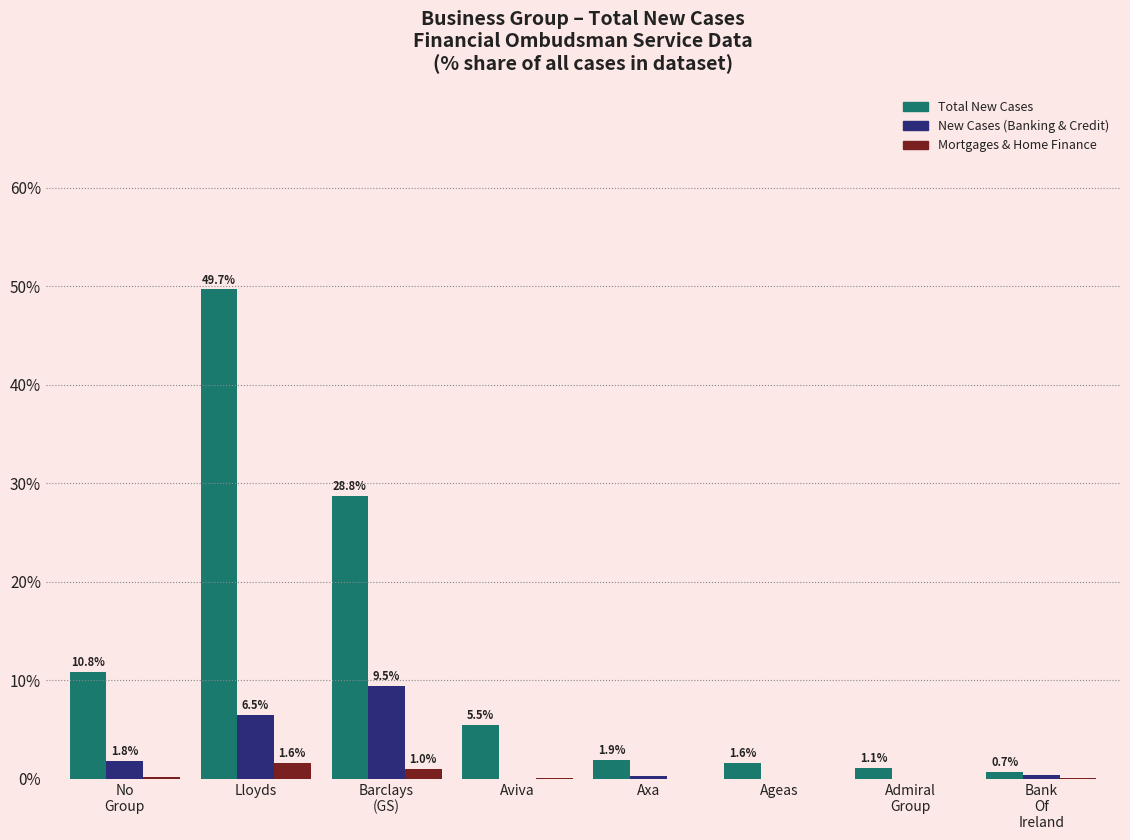

Which series changed the most between No
Group and Axa?

Total New Cases